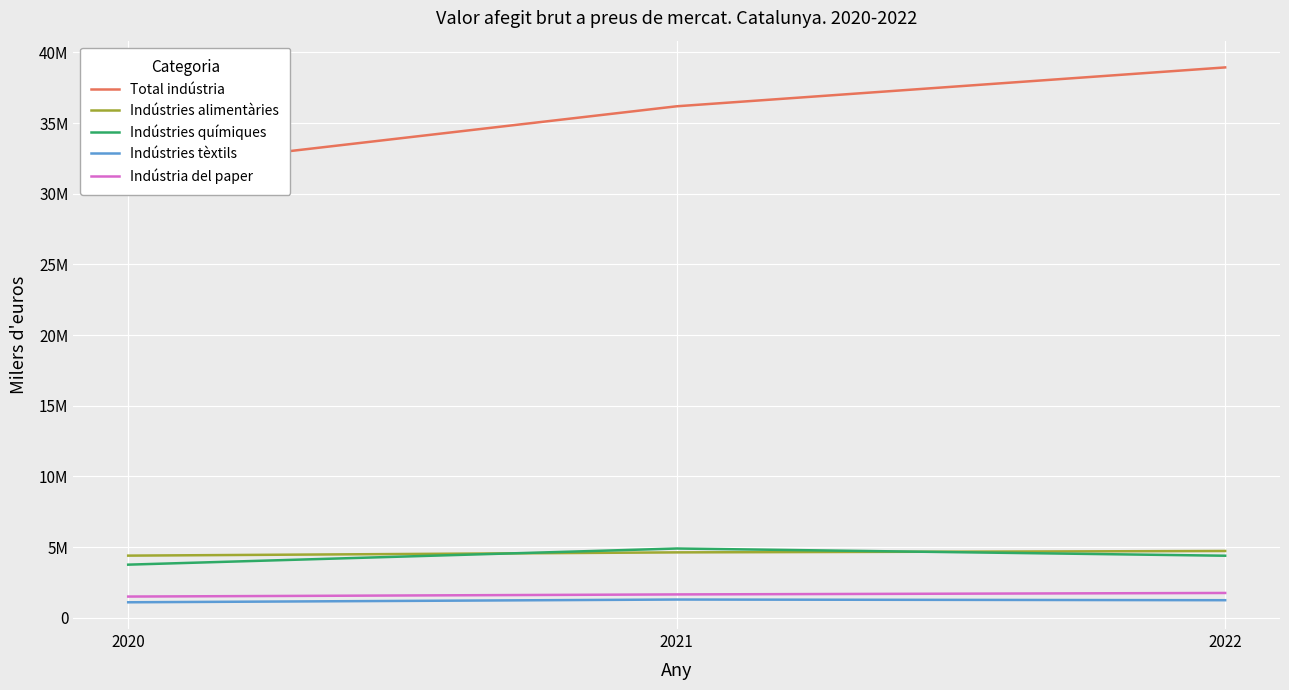

What is the value of the Indústries alimentàries point at the 2nd from the left?

4621106